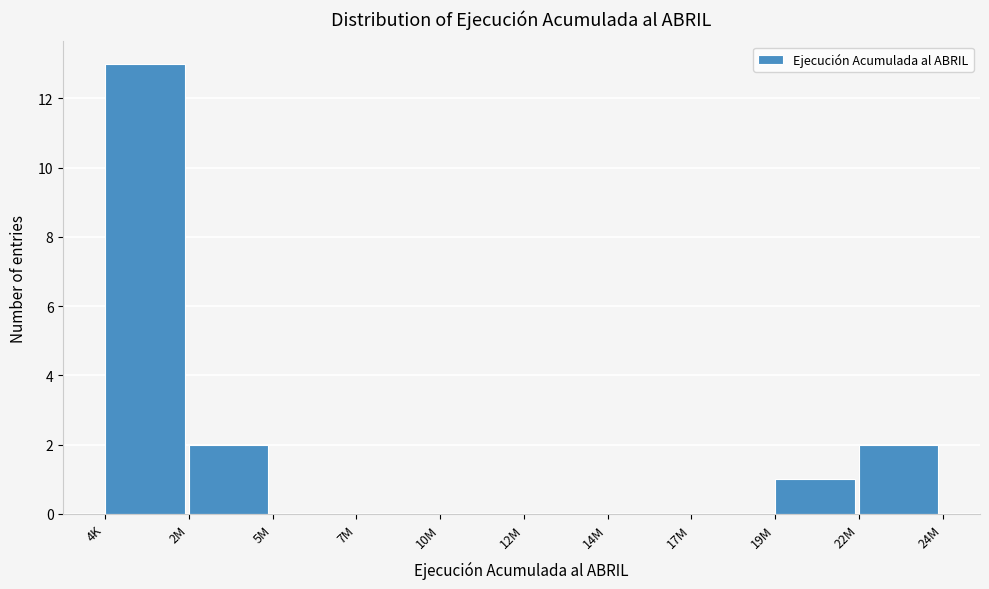

Reading left to right, extract all data points from this chart.

4K=13	2M=2	5M=0	7M=0	10M=0	12M=0	14M=0	17M=0	19M=1	22M=2